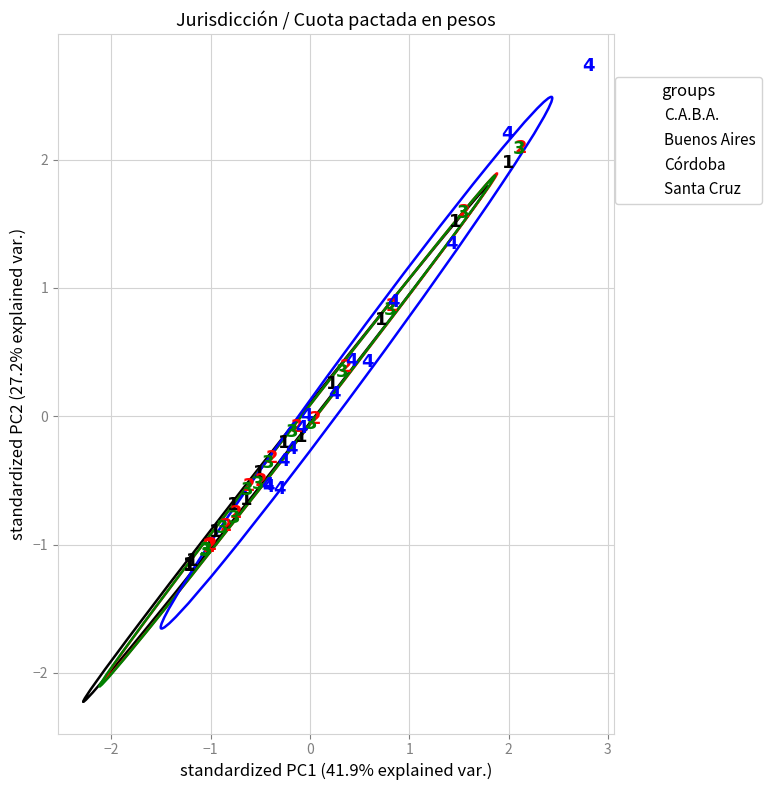

Which series contains the highest Y value?

Santa Cruz